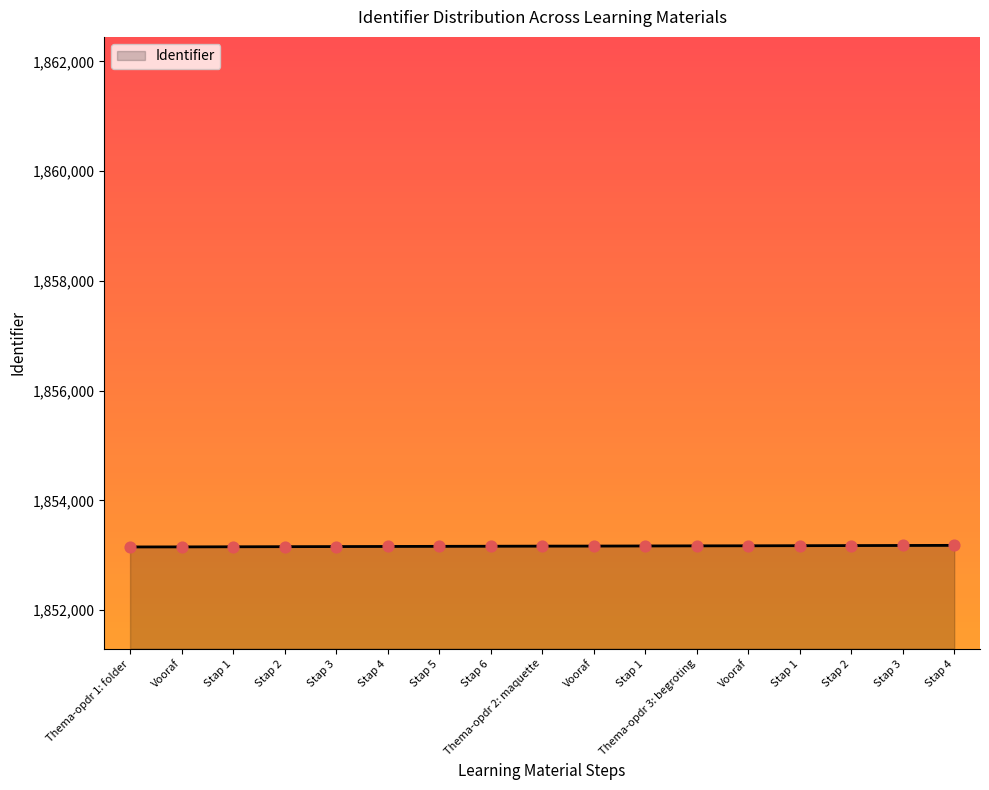

Is this an area chart (filled region under the line)?

Yes